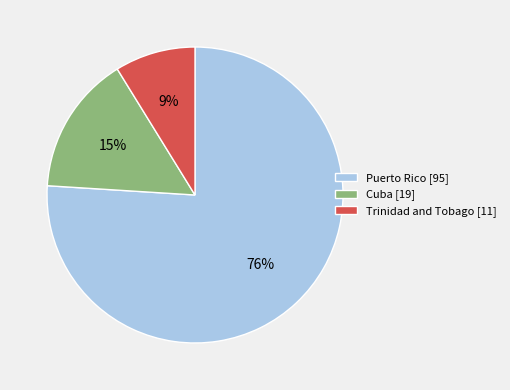

True or false: Trinidad and Tobago accounts for 9% of the total.

True